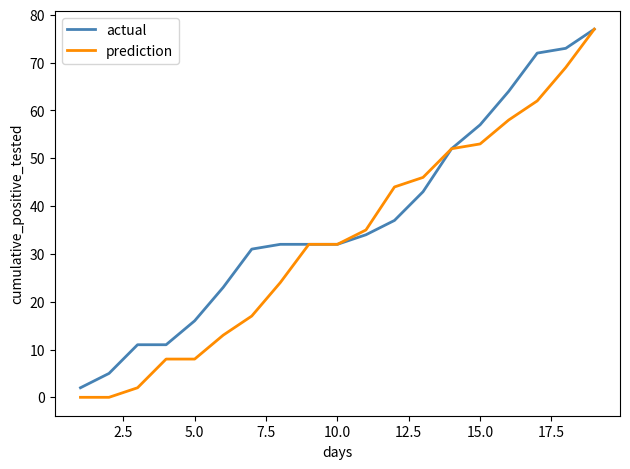

What is the highest value of the prediction series?

77